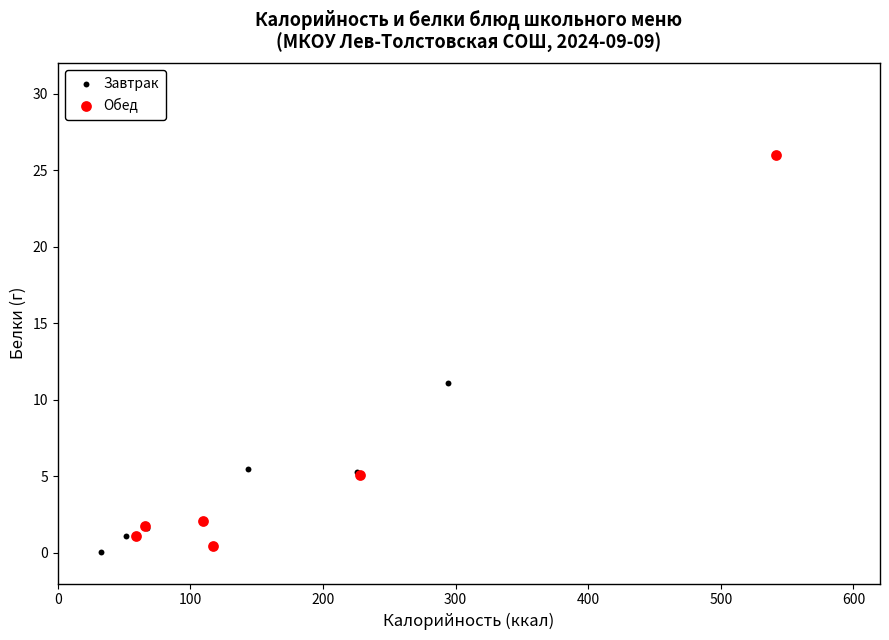

Which series reaches the maximum Y coordinate?

Обед